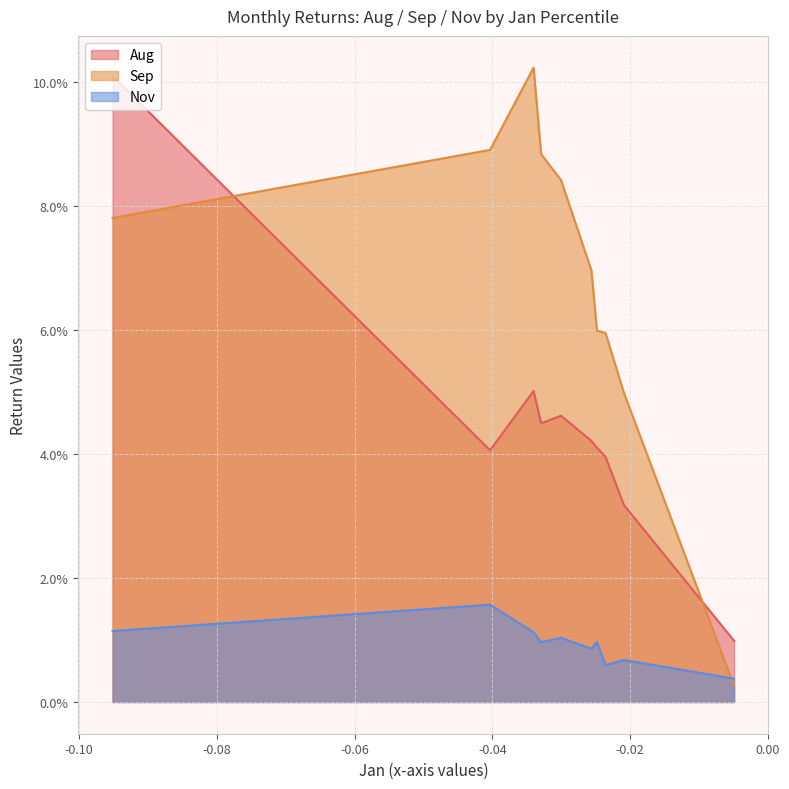

How many series are shown in this chart?

3